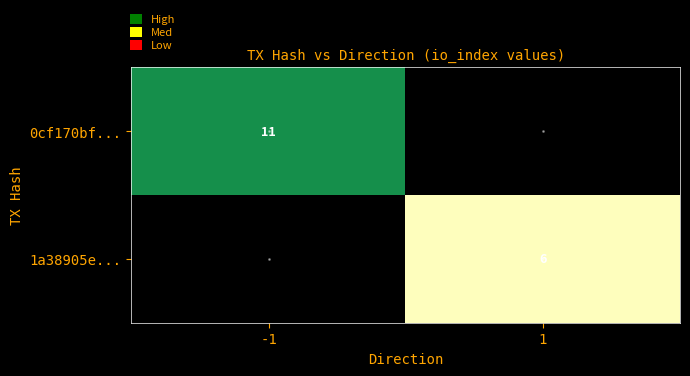

How many series are shown in this chart?

2